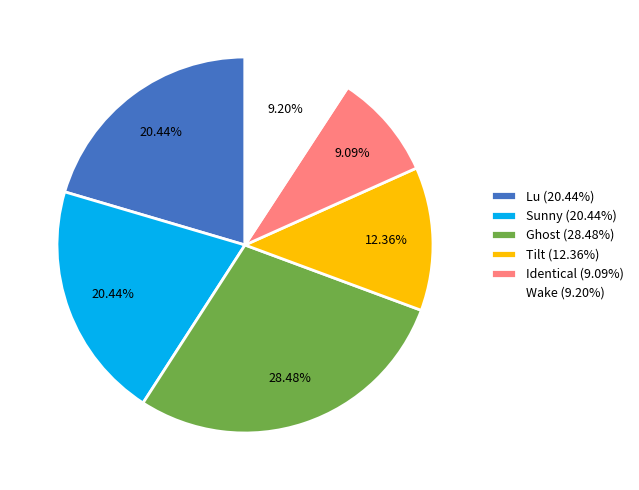

How many slices are in this pie chart?

6